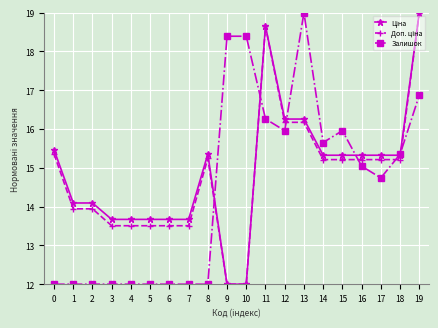

What is the greatest value displayed?

19.0